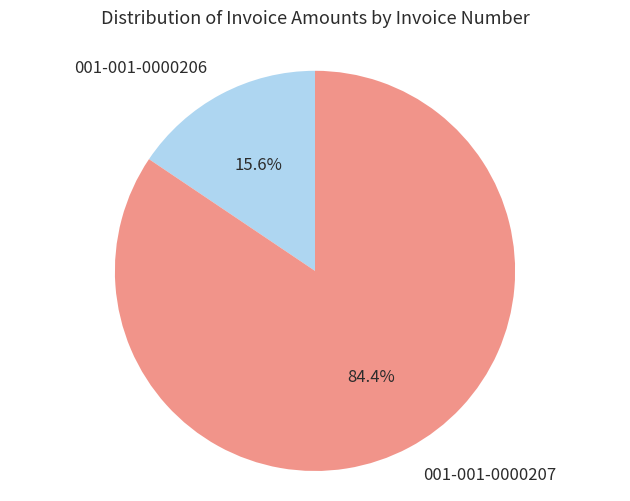

What percentage do 001-001-0000206 and 001-001-0000207 together represent?

100.0%